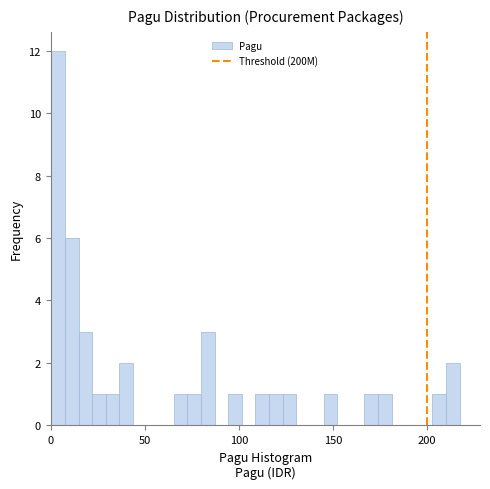

Read against the x-axis, roughly where is the centre of the tallest bar?

5